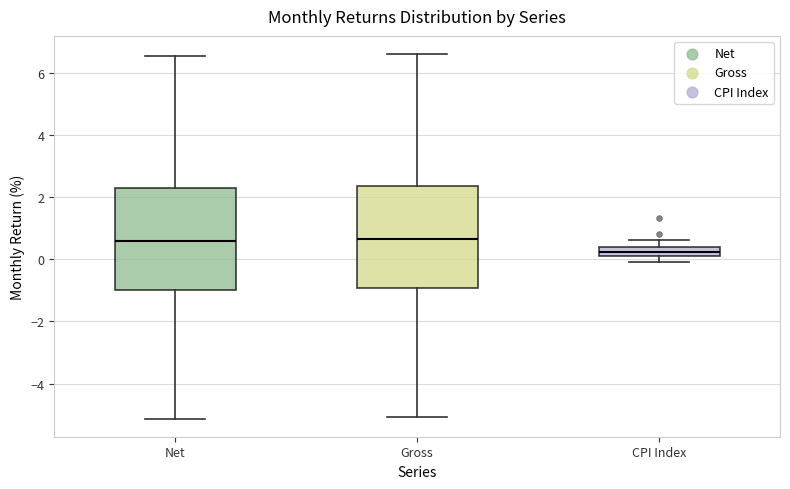

Where does the upper whisker of the box for CPI Index end on the y-axis? The values are not printed on the chart, so give them approximately, as read against the axis.

0.6